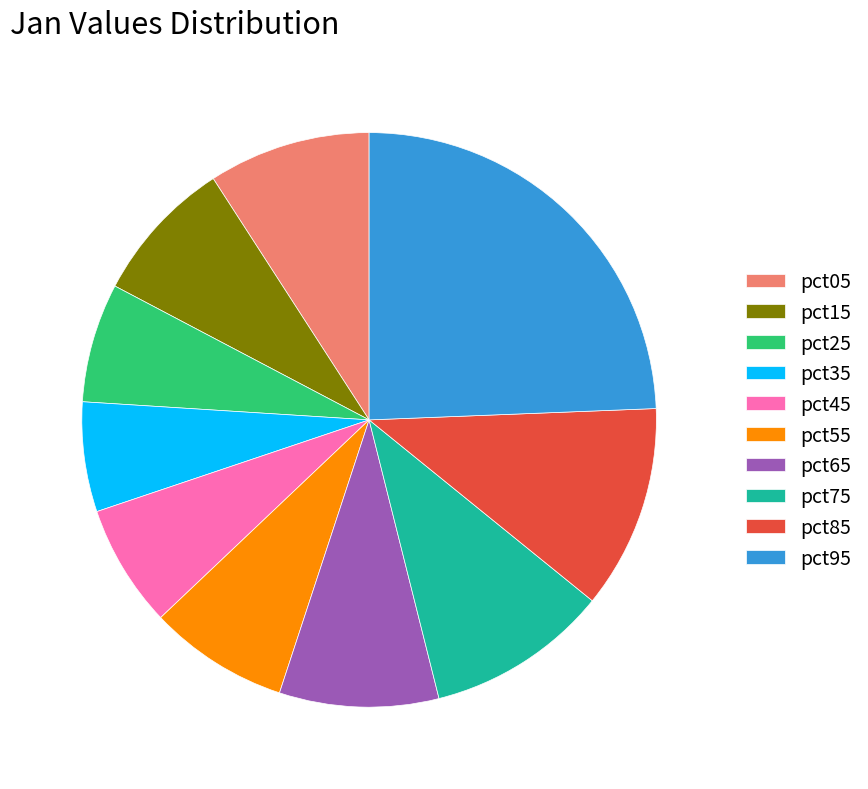

The pct65 slice represents 21% of the pie. True or false?

False